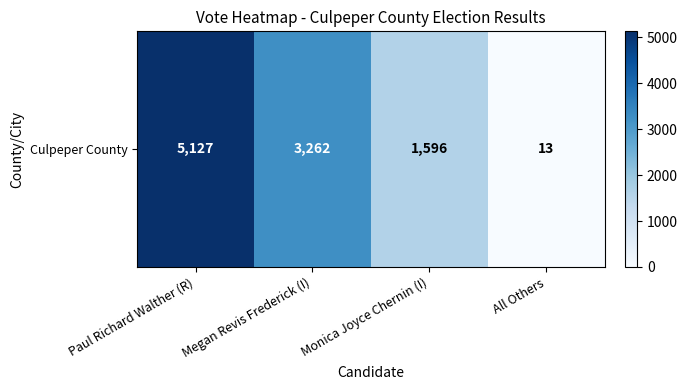

What is the difference between the maximum and second lowest values?

3531